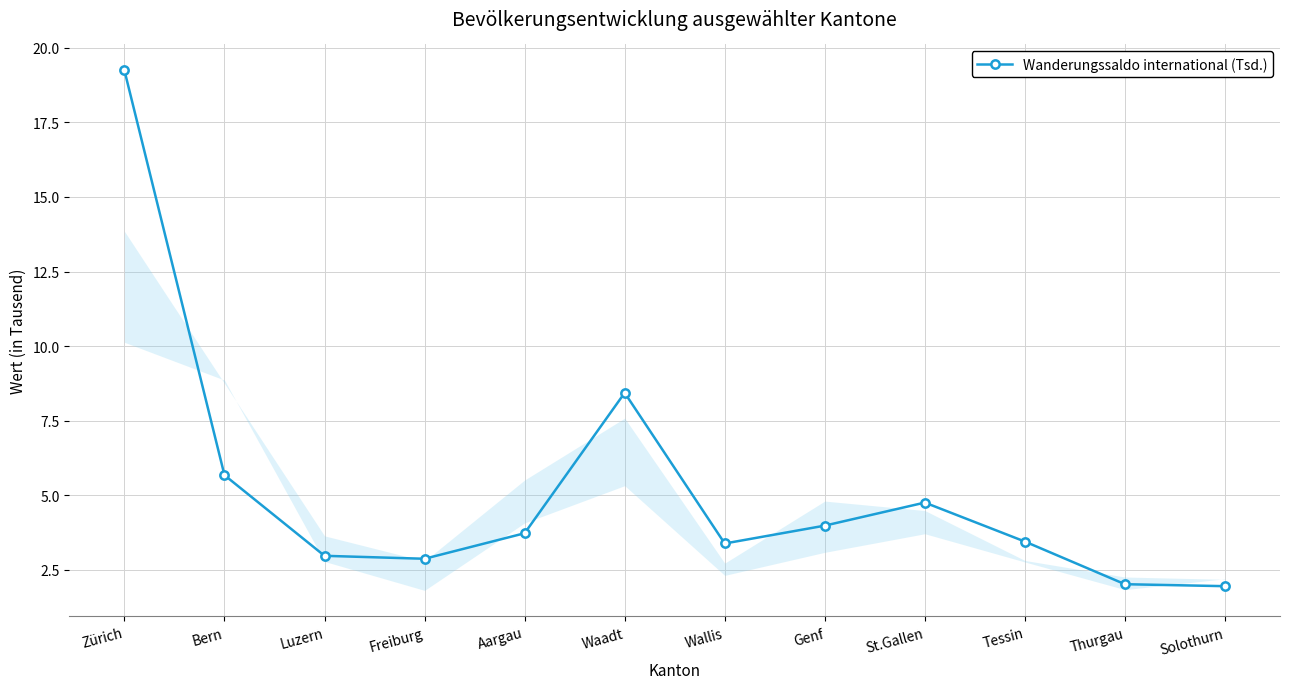

What is the value of the 2nd point from the left?

5.7